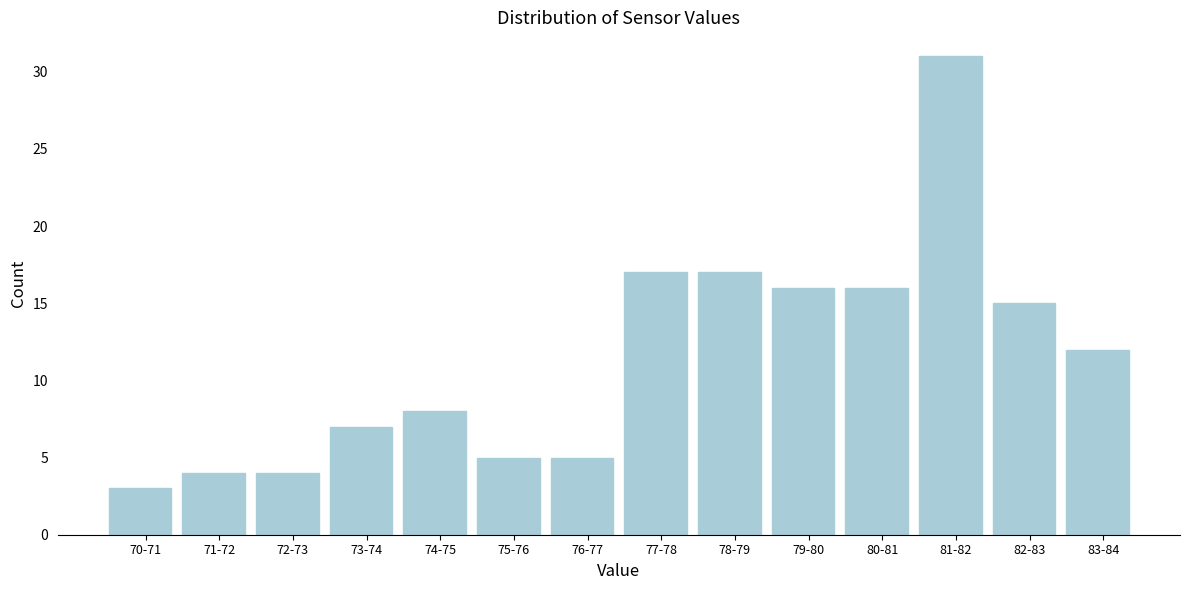

Reading left to right, what are all the values shown in this chart?

70-71=3	71-72=4	72-73=4	73-74=7	74-75=8	75-76=5	76-77=5	77-78=17	78-79=17	79-80=16	80-81=16	81-82=31	82-83=15	83-84=12